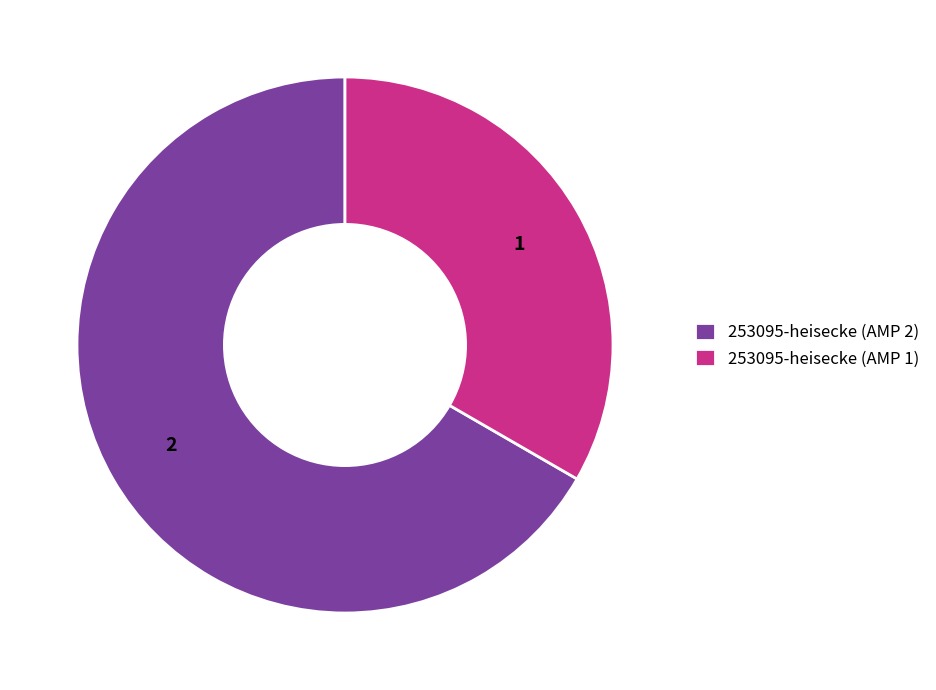

Rank the categories by value from highest to lowest.

253095-heisecke (AMP 2), 253095-heisecke (AMP 1)